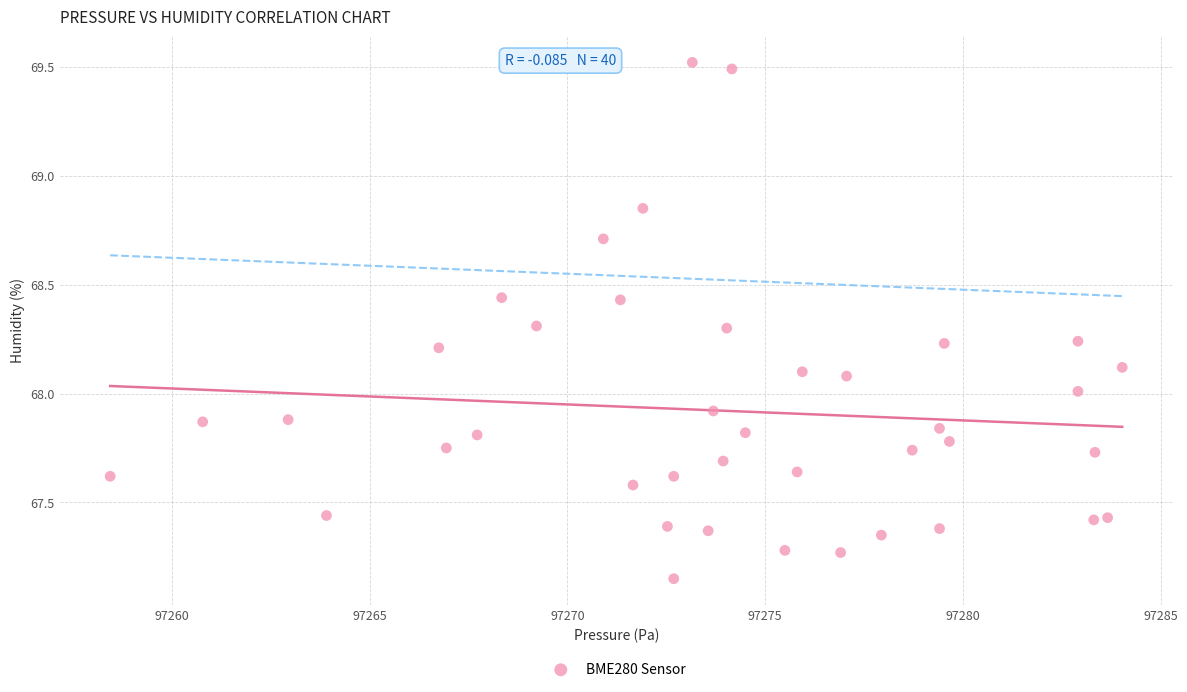

What is the range of Y values (max minus min)?

2.4